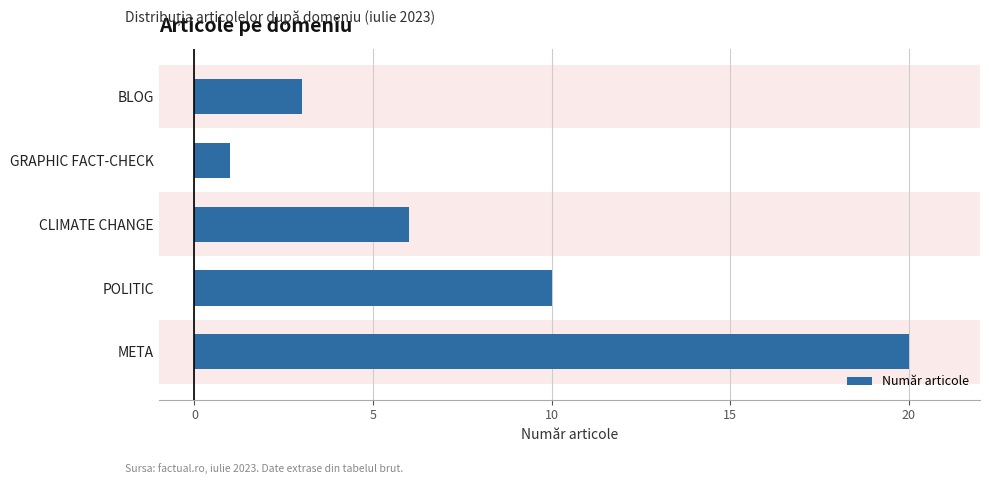

Does the chart contain stacked bars?

No